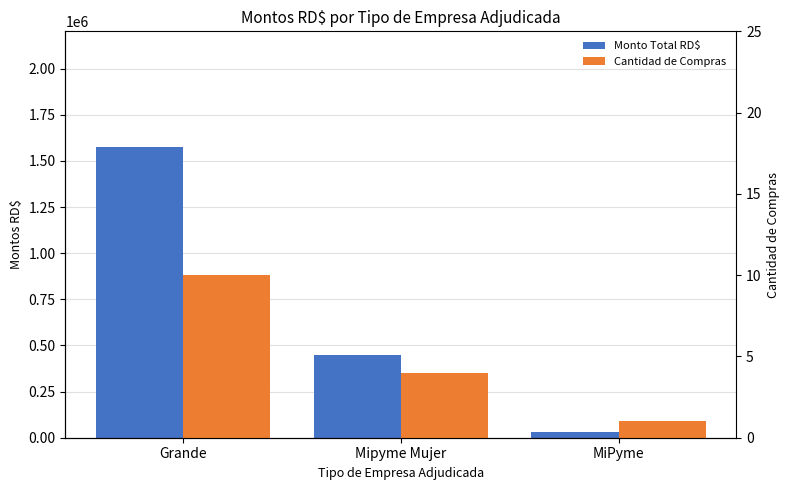

The value of Cantidad de Compras at Grande is 13.1. True or false?

False